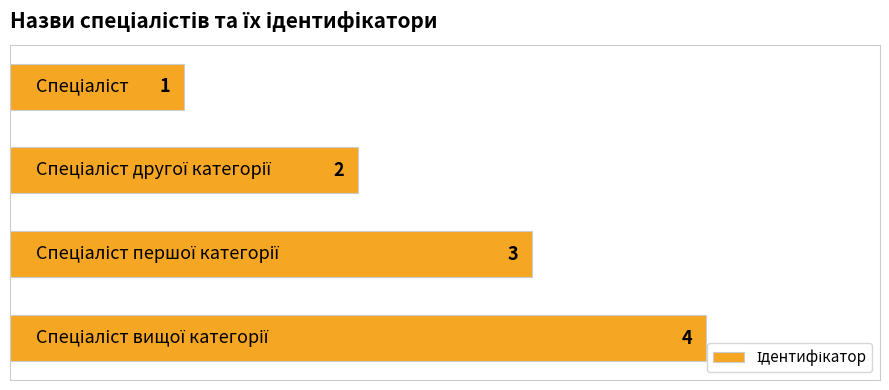

How many bars are there in total?

4